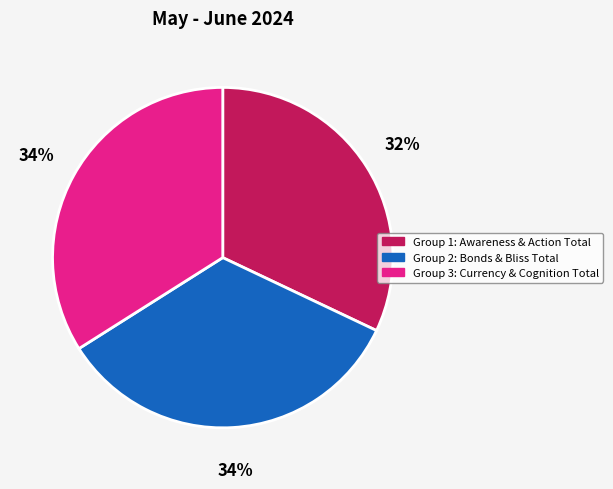

To the nearest percent, what is the difference between the Group 2: Bonds & Bliss Total and Group 1: Awareness & Action Total slice percentages?

2%